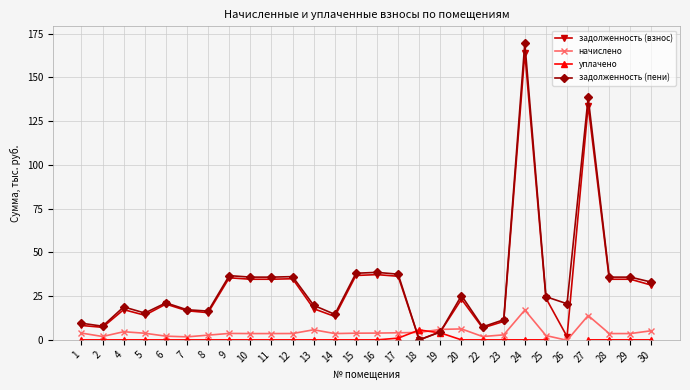

What are all the series names shown in the legend?

задолженность (взнос), начислено, уплачено, задолженность (пени)